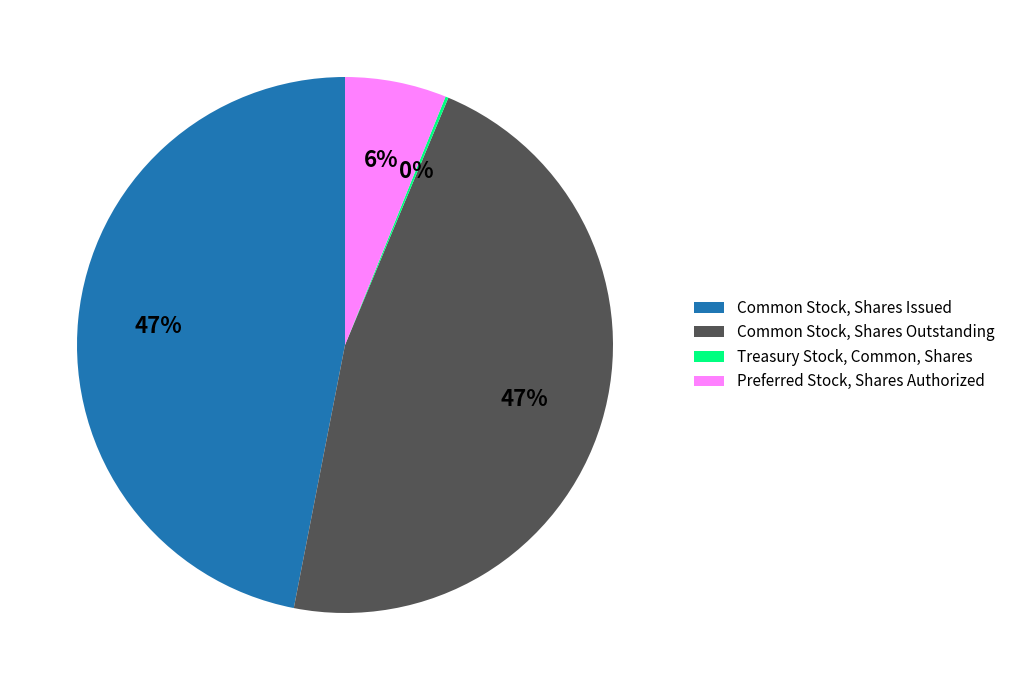

Is there any slice that represents more than half of the pie?

No